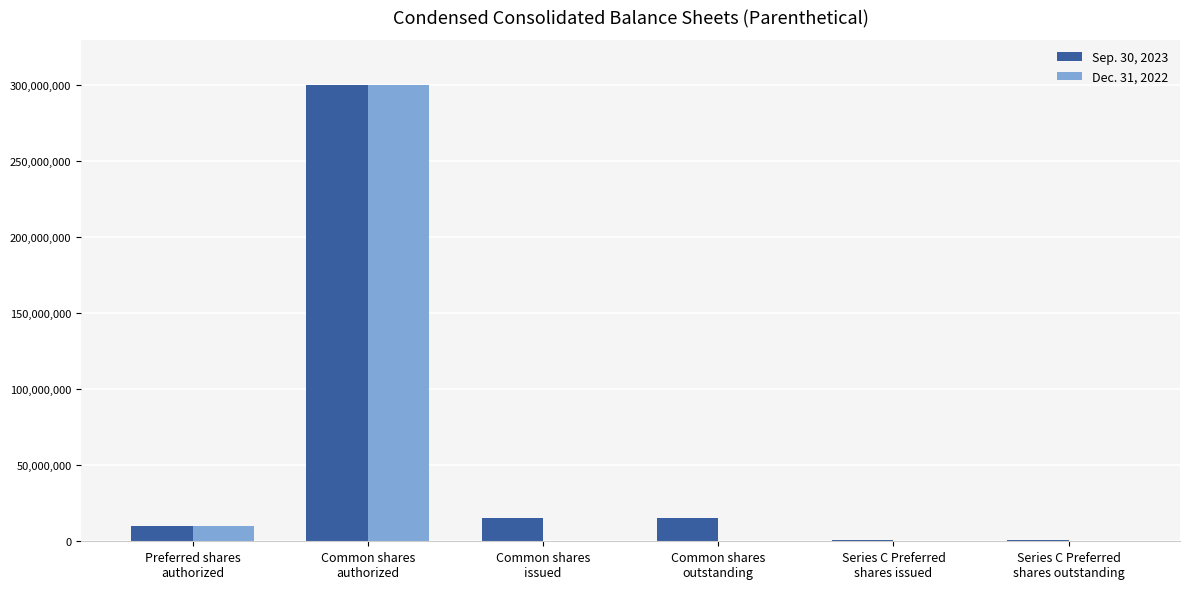

What is the greatest value displayed?

300000000